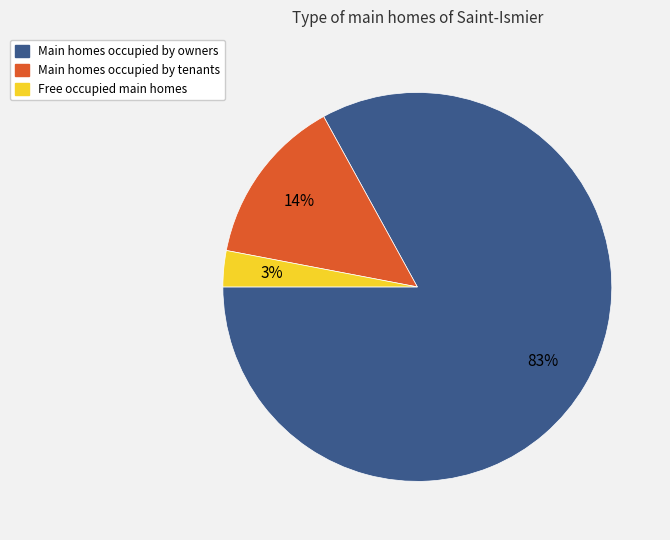

Does any single category account for the majority?

Yes